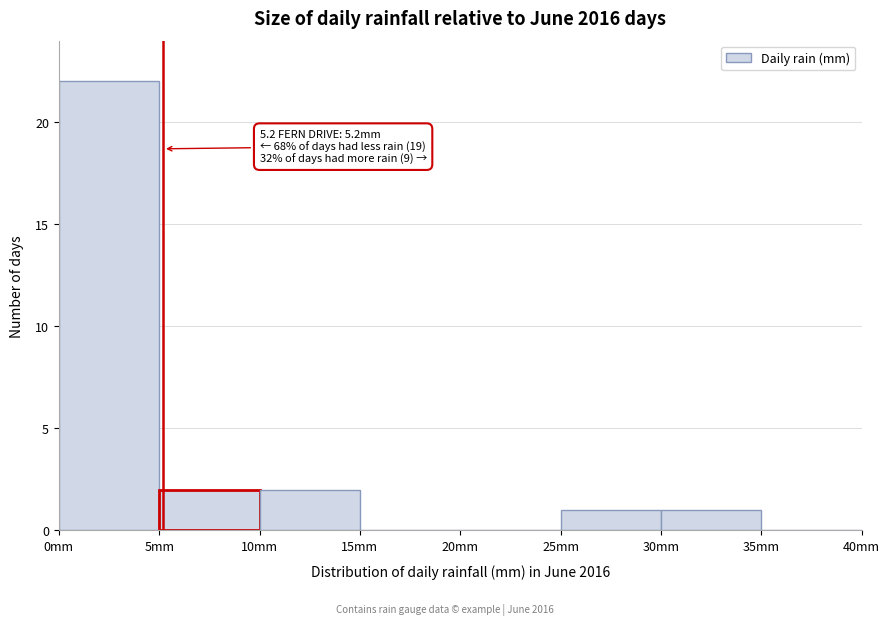

Over which range of the x-axis is the bar tallest?

0 to 5